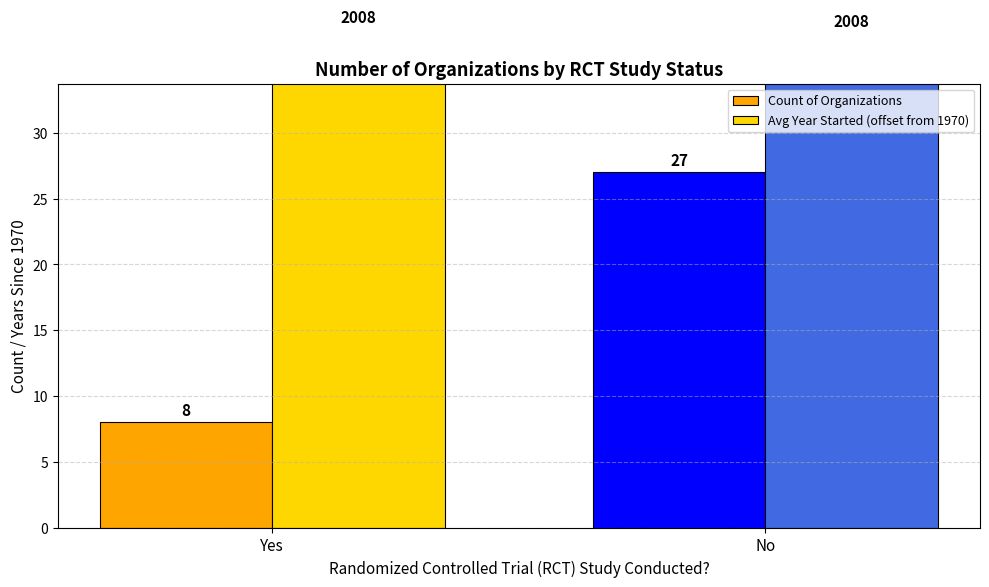

What is the value of the Count of Organizations bar at the 1st from the left?

8.0